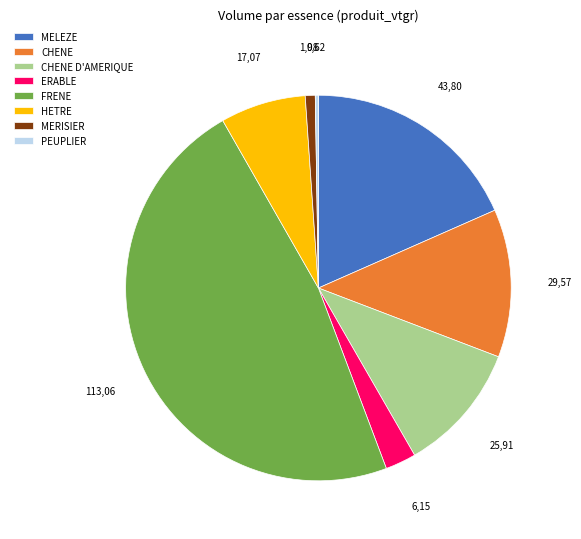

Do CHENE and HETRE together represent more than half of the pie?

No